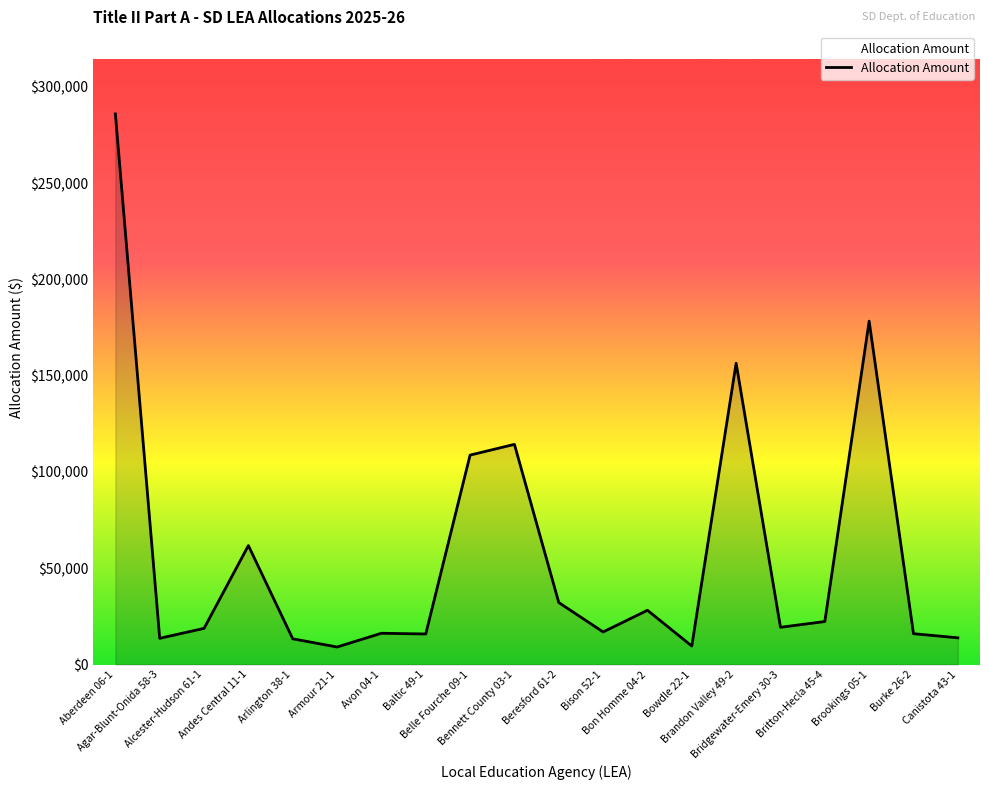

What is the greatest value displayed?

286002